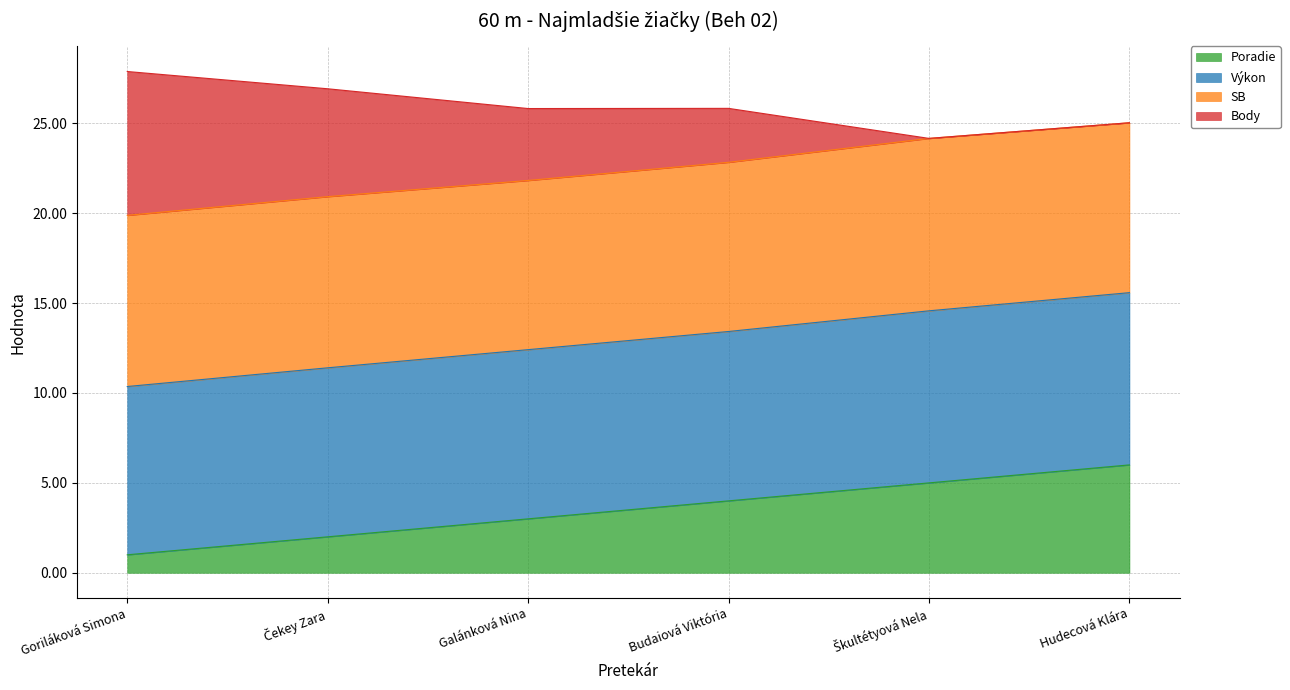

Which series has the widest spread of values?

Body